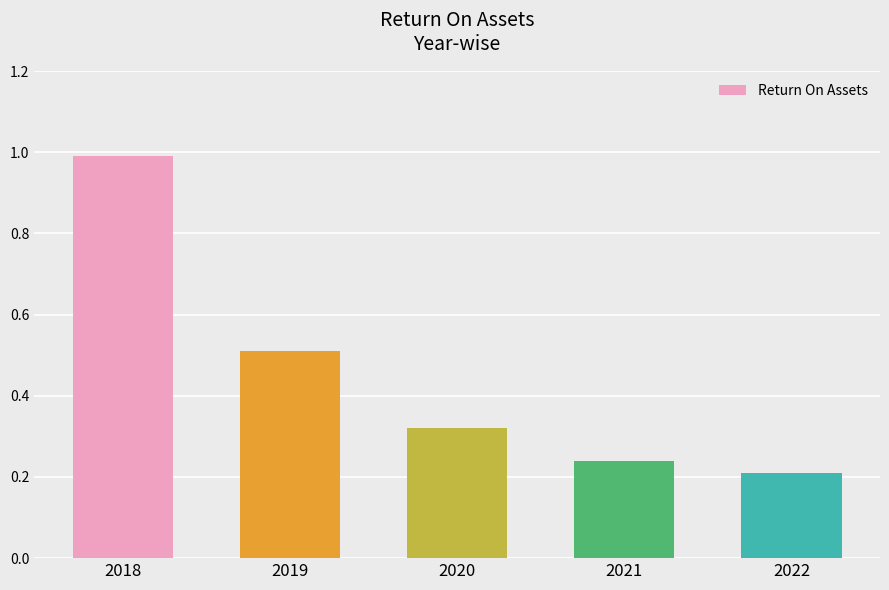

Which label corresponds to the smallest value in the chart?

2022